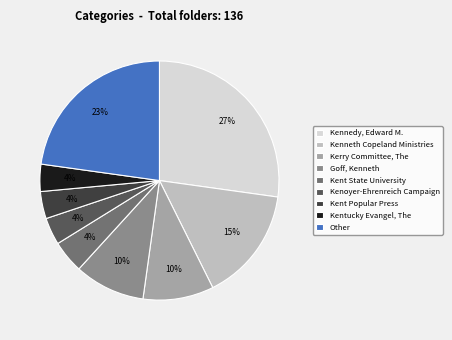

Does Kent State University represent more than half of the total?

No